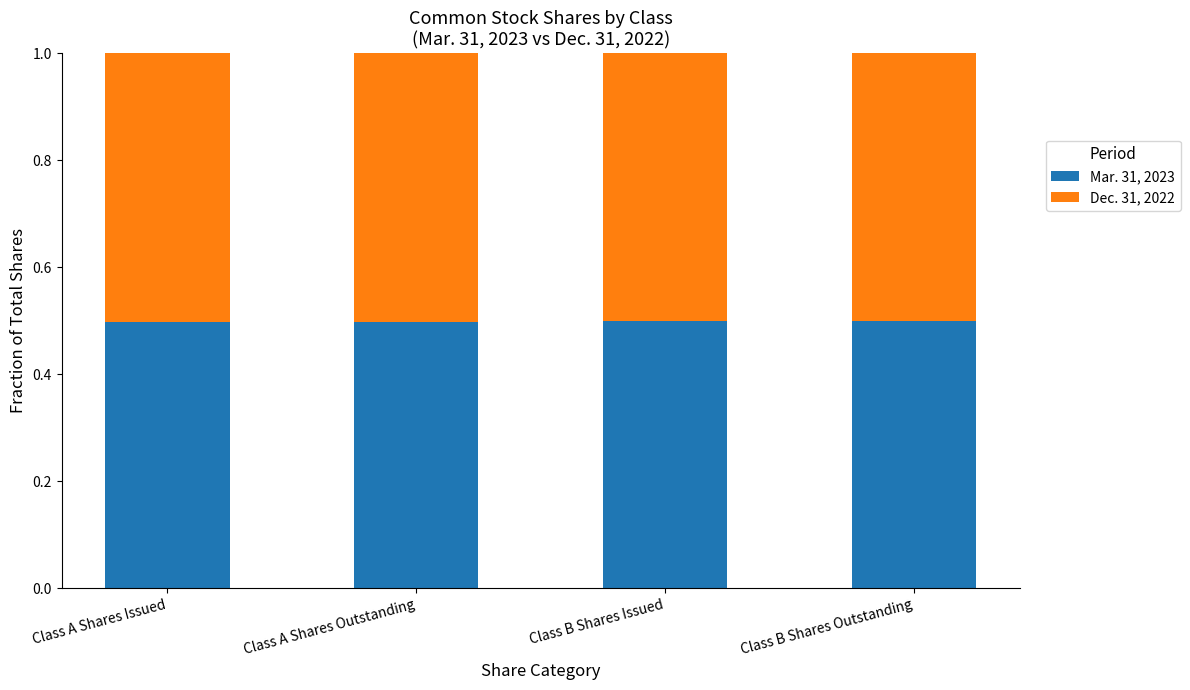

True or false: Mar. 31, 2023 has a value of 0.3 at Class A Shares Issued.

False